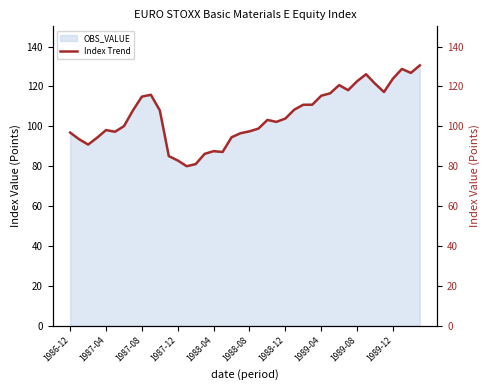

True or false: the data has more than 0 interior local peaks.

True